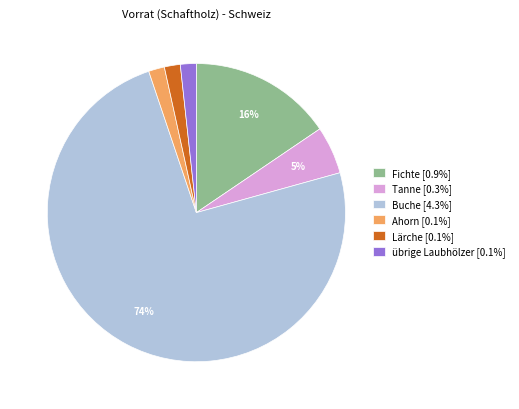

What percentage is the übrige Laubhölzer [0.1%] slice, to the nearest percent?

2%